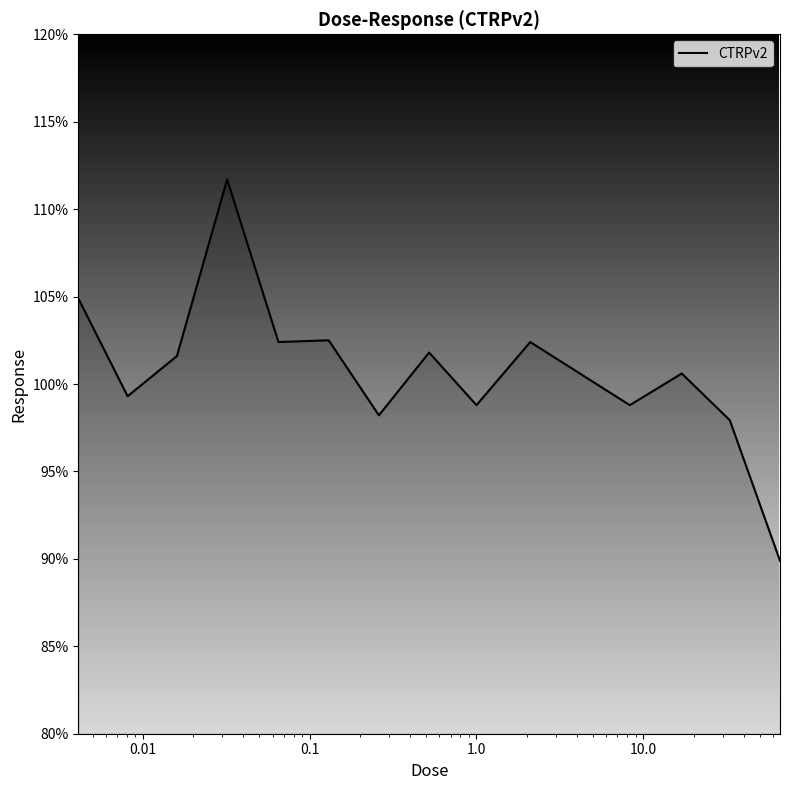

What is the maximum value shown in the chart?

111.7